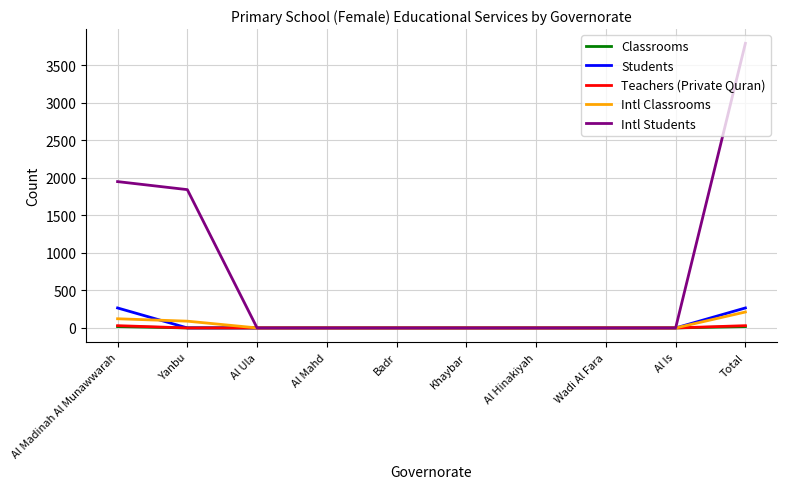

Reading left to right, list all the values displayed in this chart.

Classrooms: 18	0	0	0	0	0	0	0	0	18
Students: 266	0	0	0	0	0	0	0	0	266
Teachers (Private Quran): 30	0	0	0	0	0	0	0	0	30
Intl Classrooms: 122	90	0	0	0	0	0	0	0	212
Intl Students: 1949	1842	0	0	0	0	0	0	0	3791